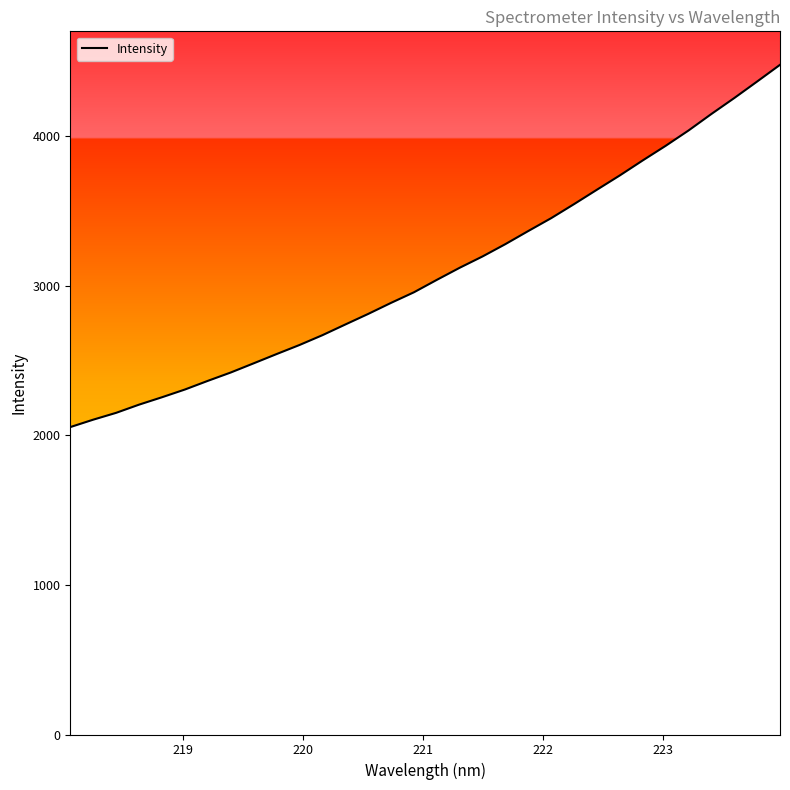

What is the greatest value displayed?

4476.4